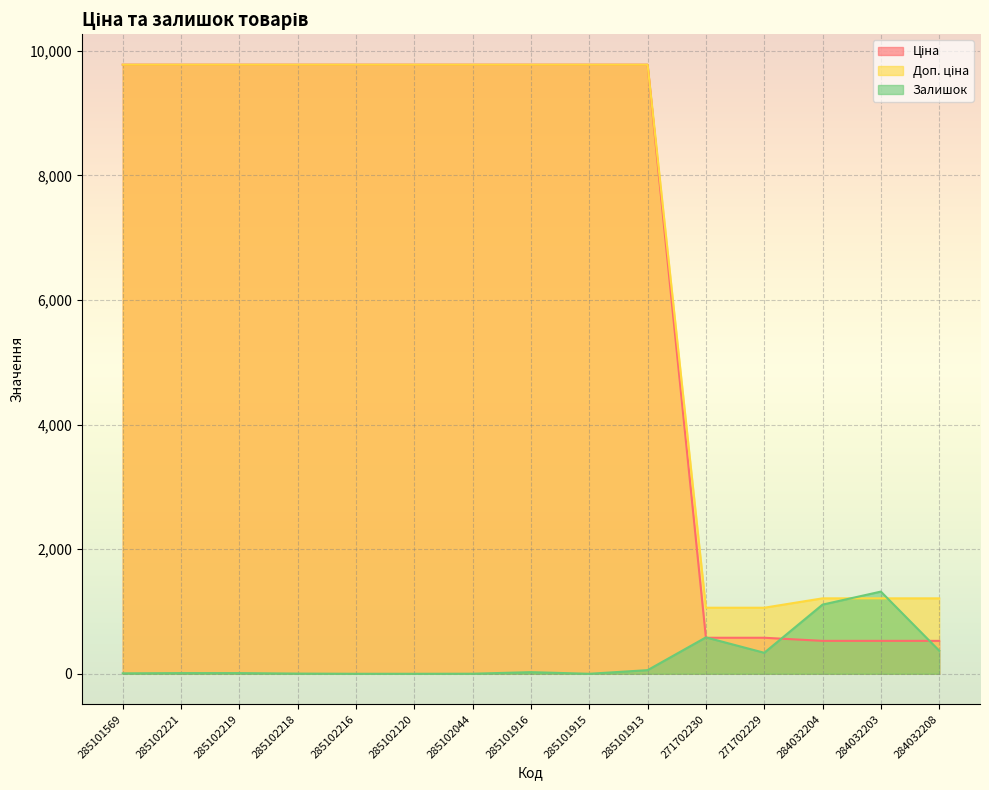

How many lines are shown in the chart?

3